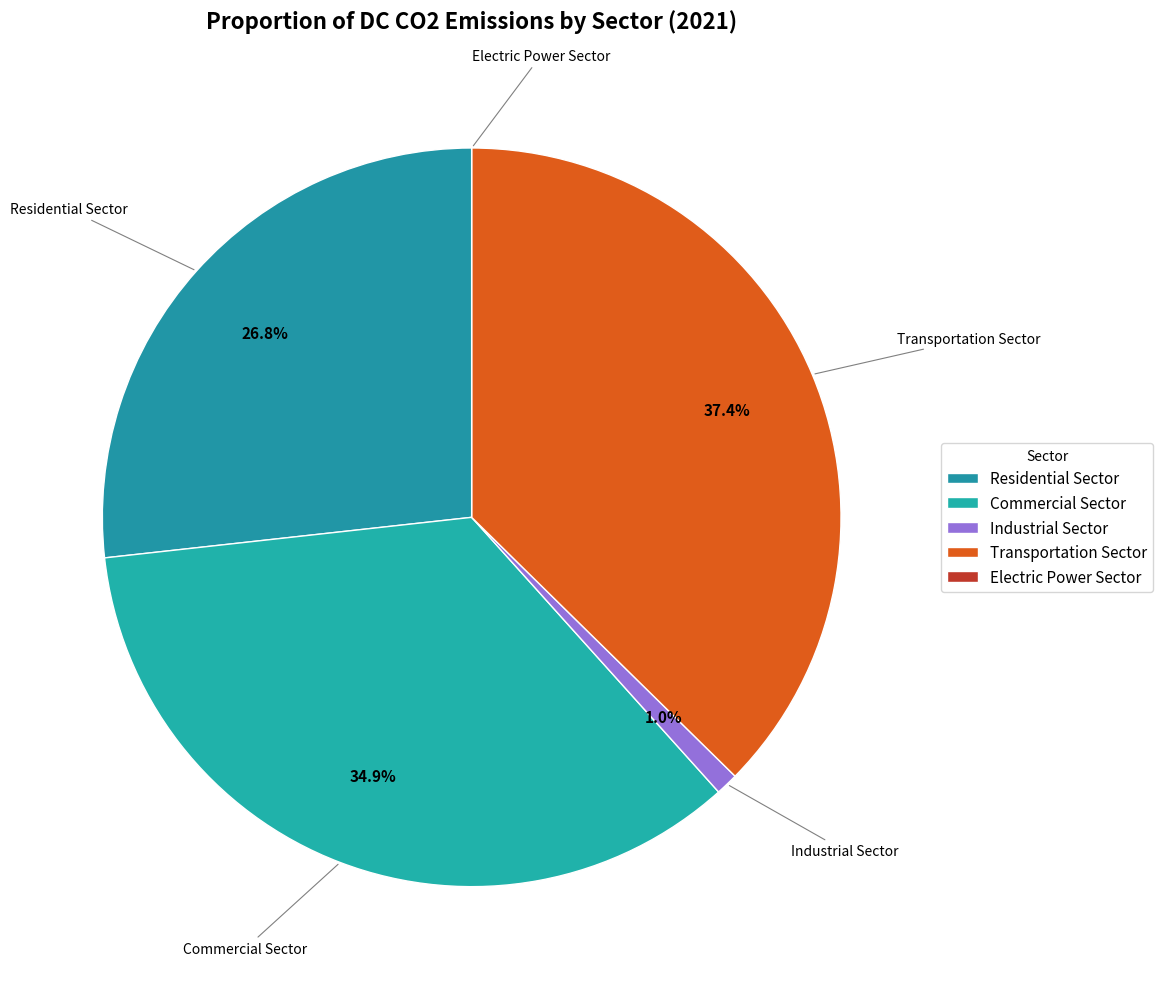

To the nearest percent, what percentage of the pie is Industrial Sector?

1%